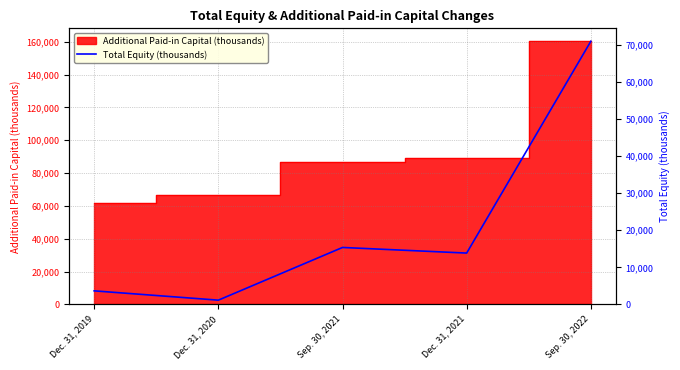

How many data points does each series have?

5